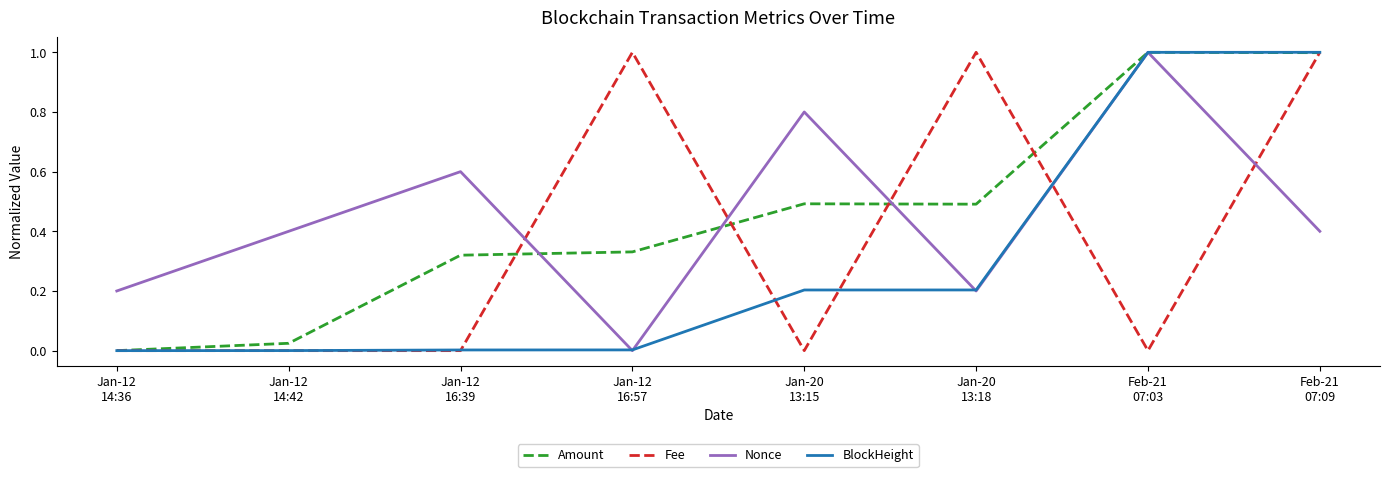

What is the sum of all Nonce values?

3.6